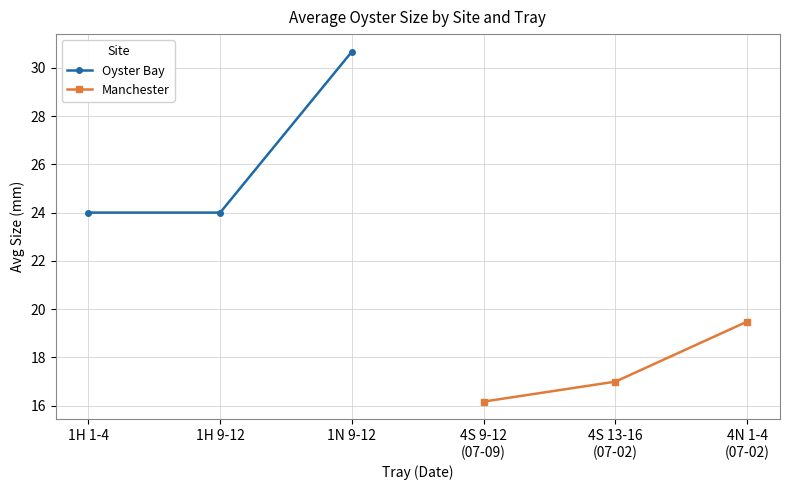

How many data points in Oyster Bay are above 24?

1